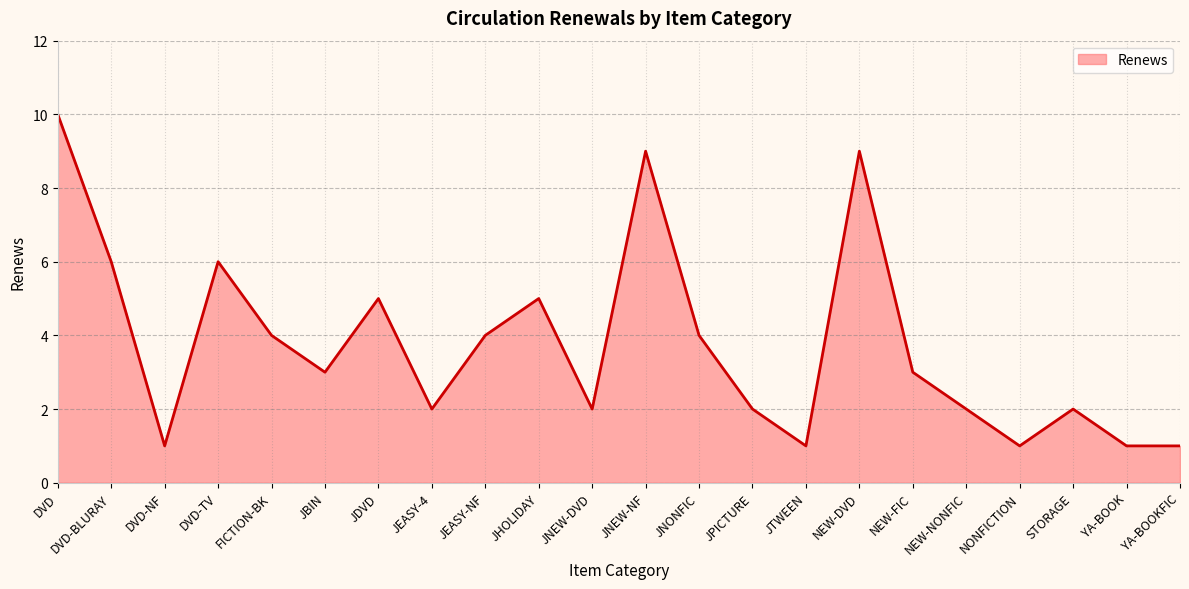

What is the change in value from DVD-TV to STORAGE?

-4